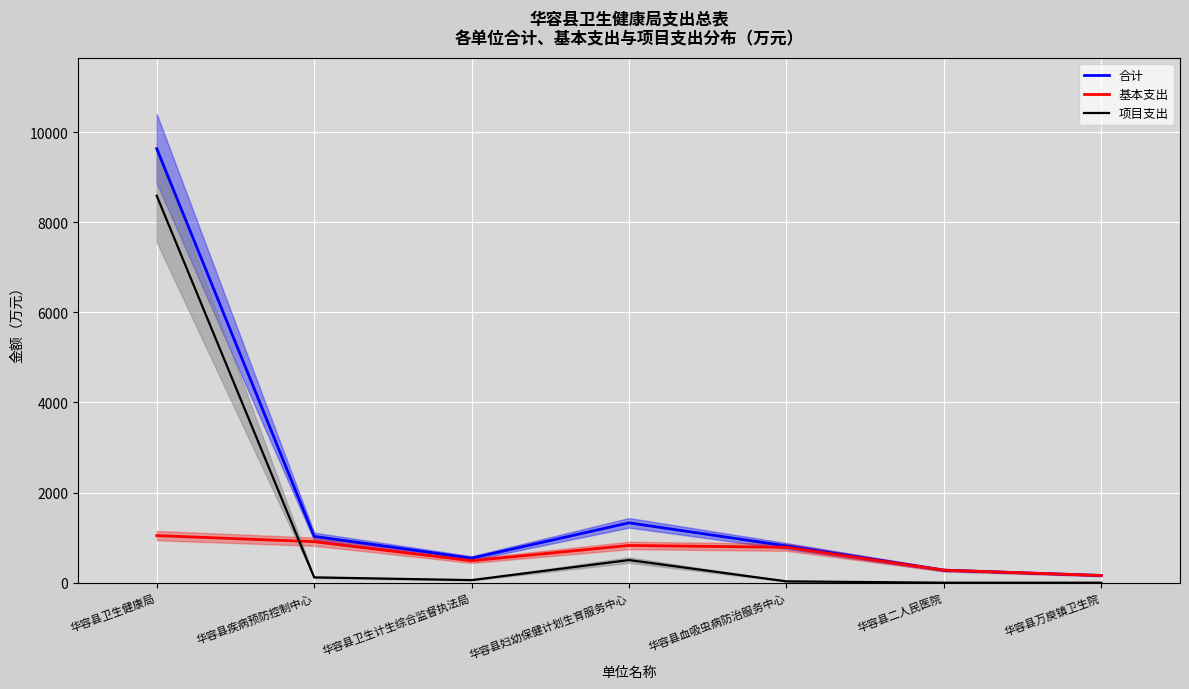

True or false: 基本支出 has more than 1 interior local peaks.

False